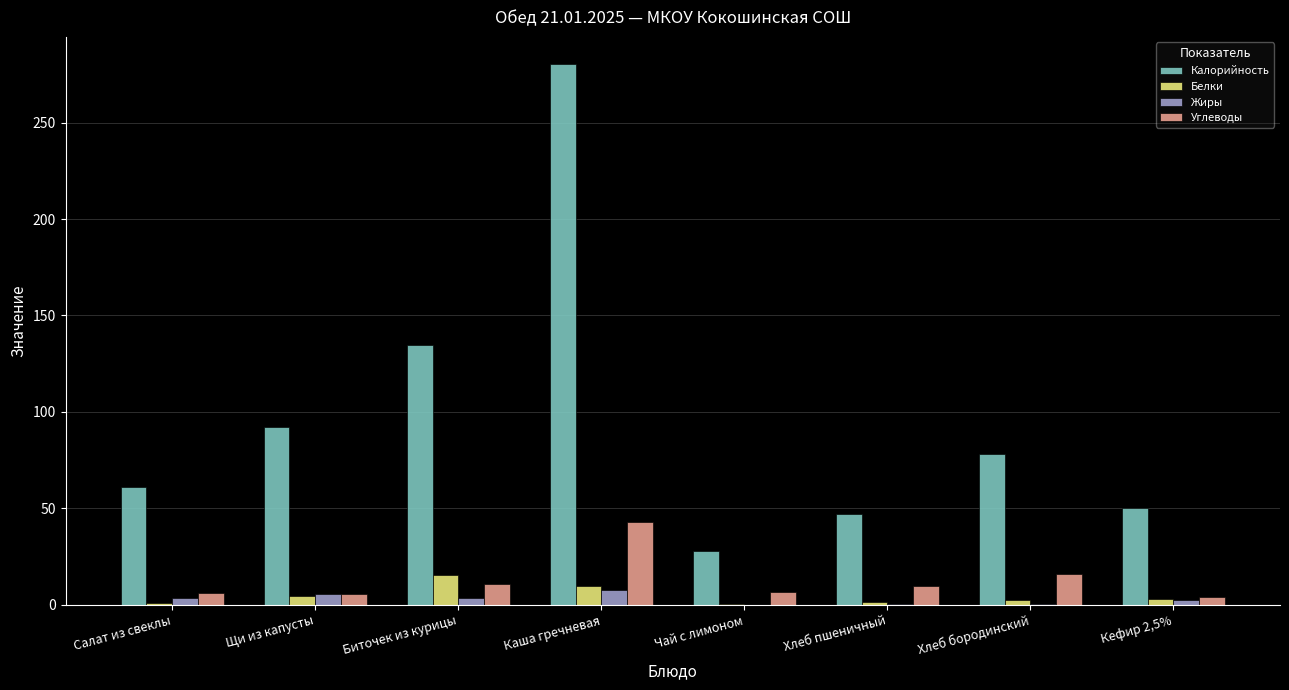

True or false: Углеводы has a value of 15.8 at Хлеб бородинский.

True